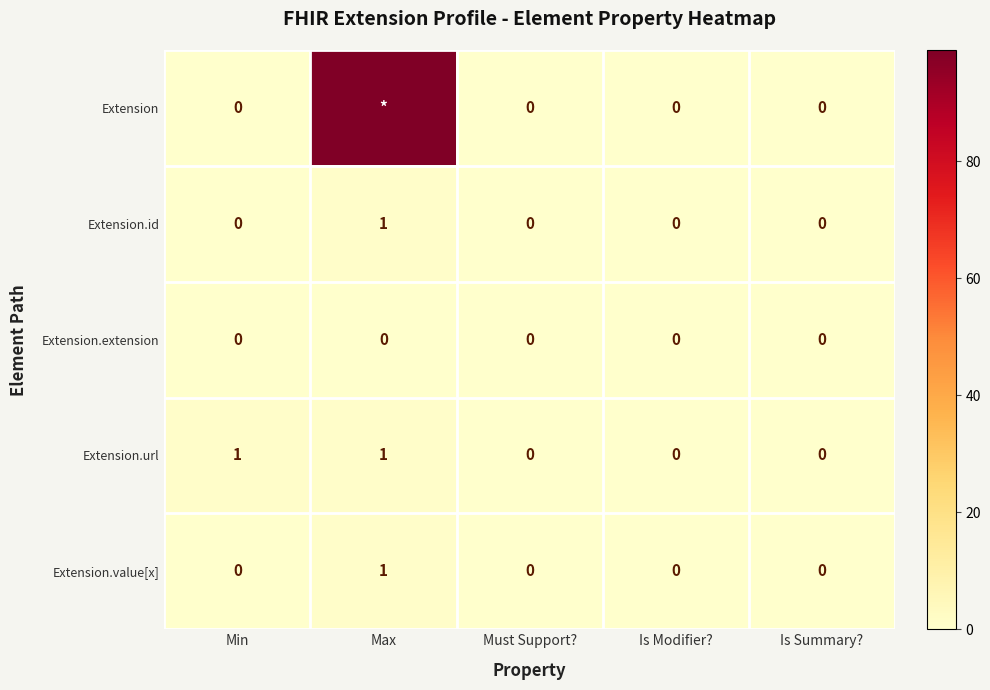

True or false: Extension.url has a value of 1 at Min.

True